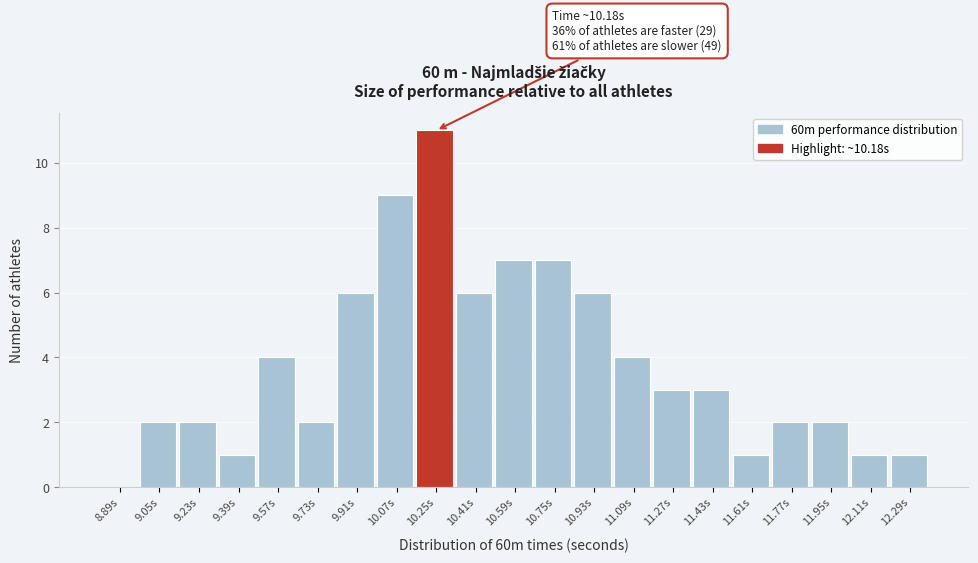

Which range on the x-axis has the tallest bar?

10.16 to 10.33